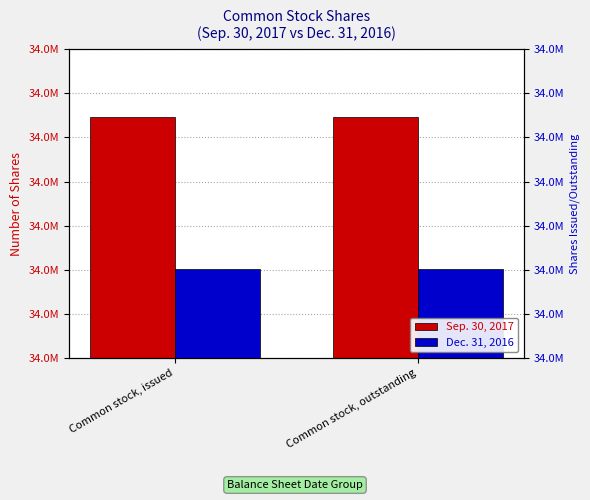

Reading left to right, what are all the values shown in this chart?

Sep. 30, 2017: 34873611	34873611
Dec. 31, 2016: 34701219	34701219